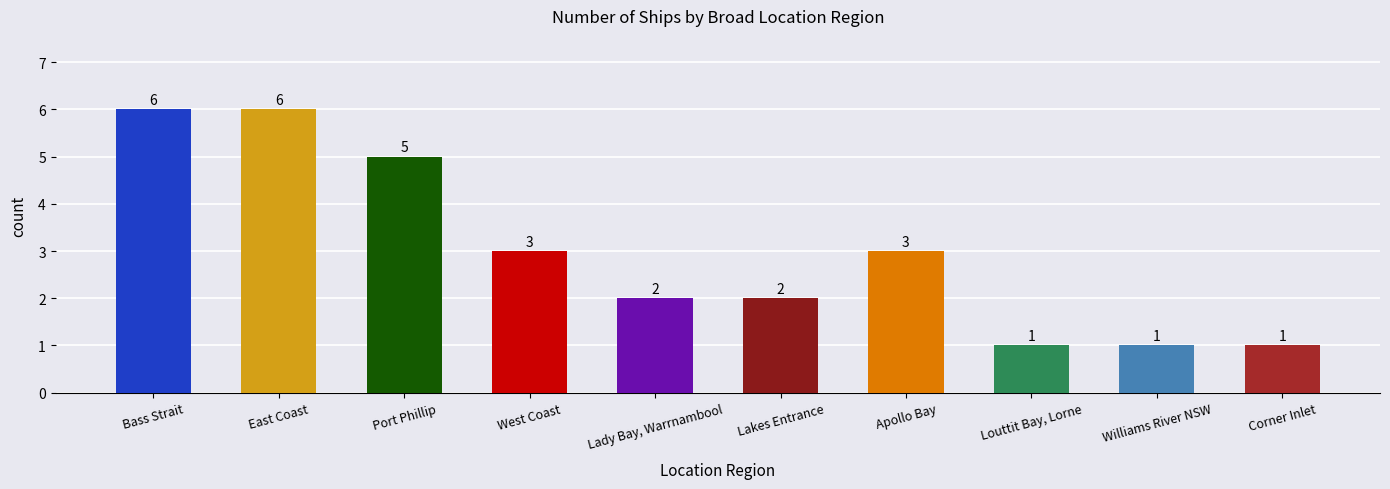

What is the sum of the values at Corner Inlet and Bass Strait?

7